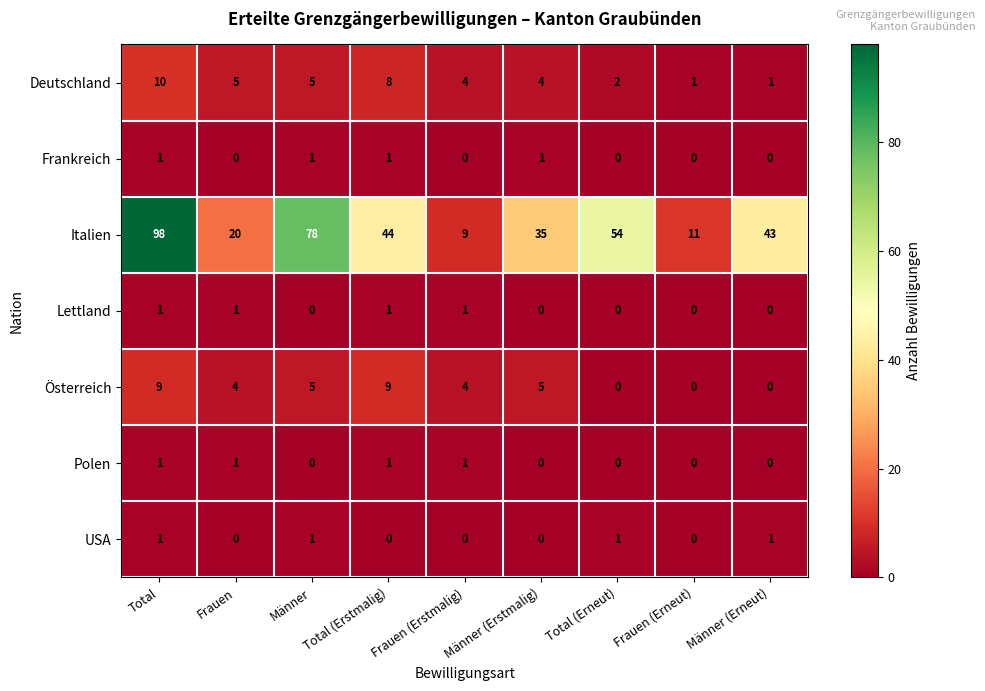

Where is Italien nearest to the value 53?

Total (Erneut)